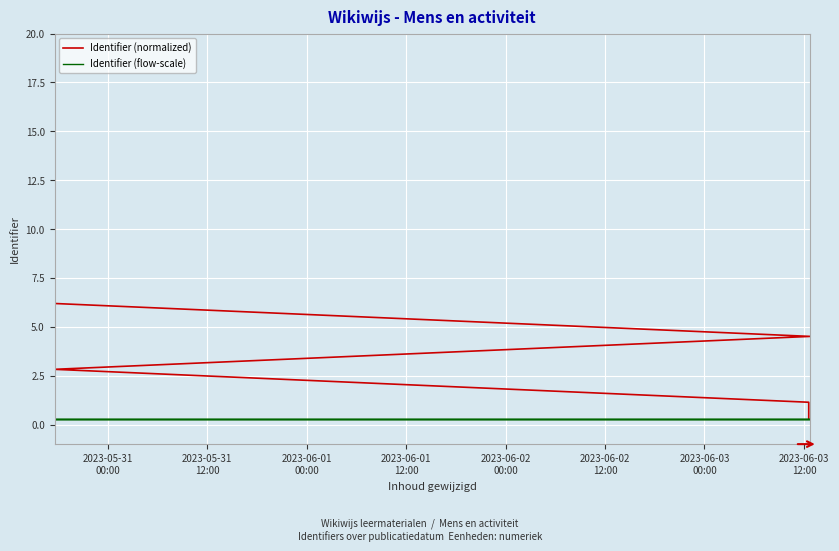

True or false: Identifier (normalized) and Identifier (flow-scale) intersect in this chart.

False